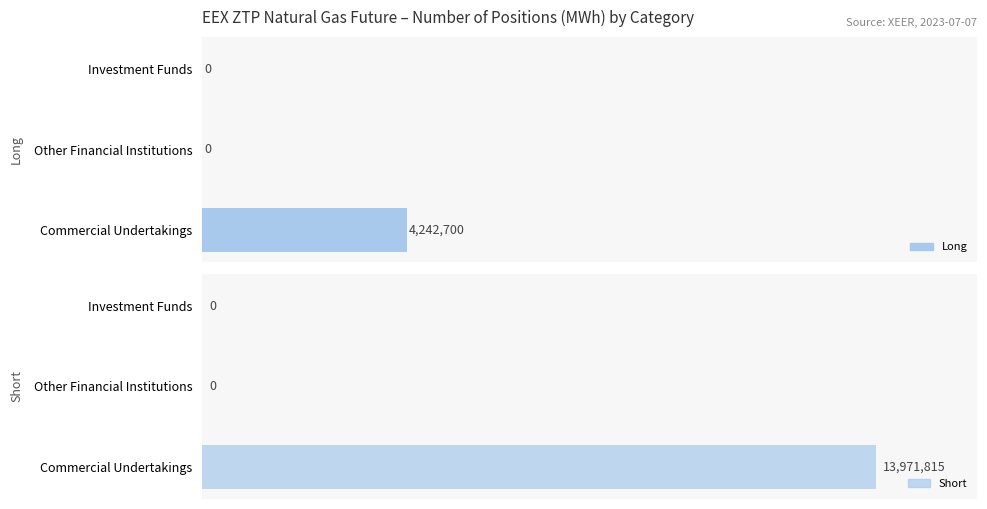

Between Other Financial Institutions and Investment Funds, which is larger?

Other Financial Institutions